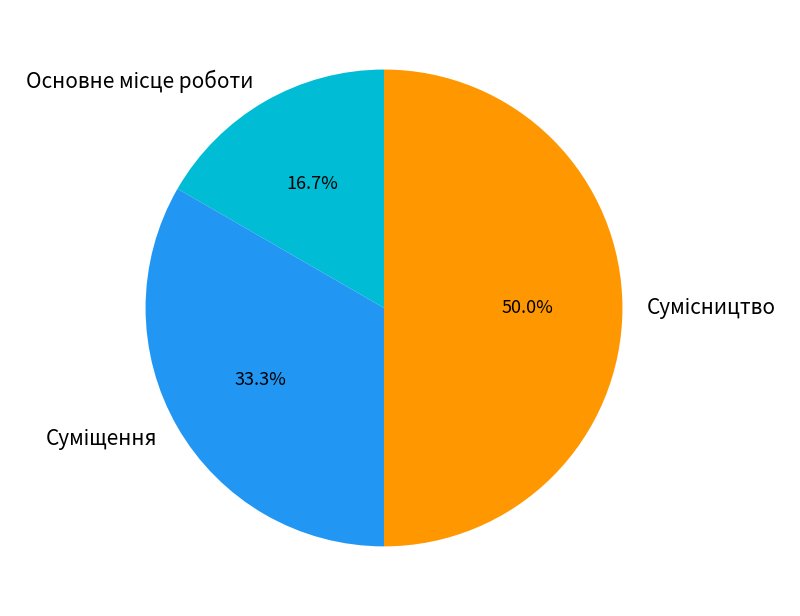

Between Сумісництво and Основне місце роботи, which is larger?

Сумісництво